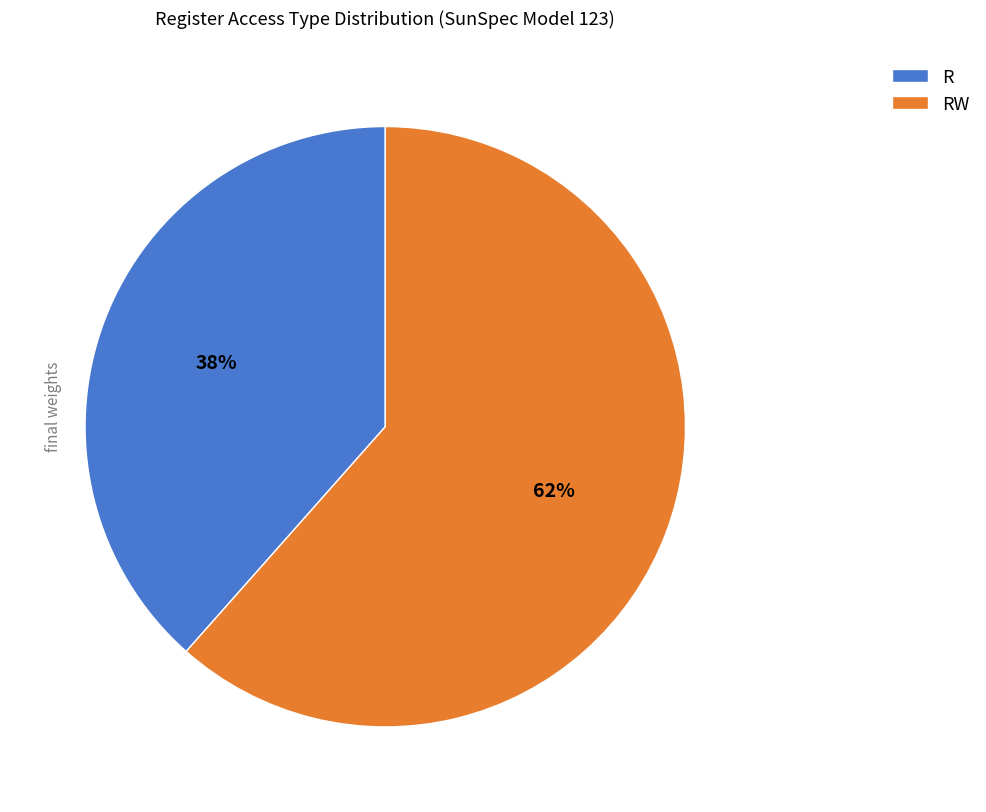

Does R represent more than half of the total?

No